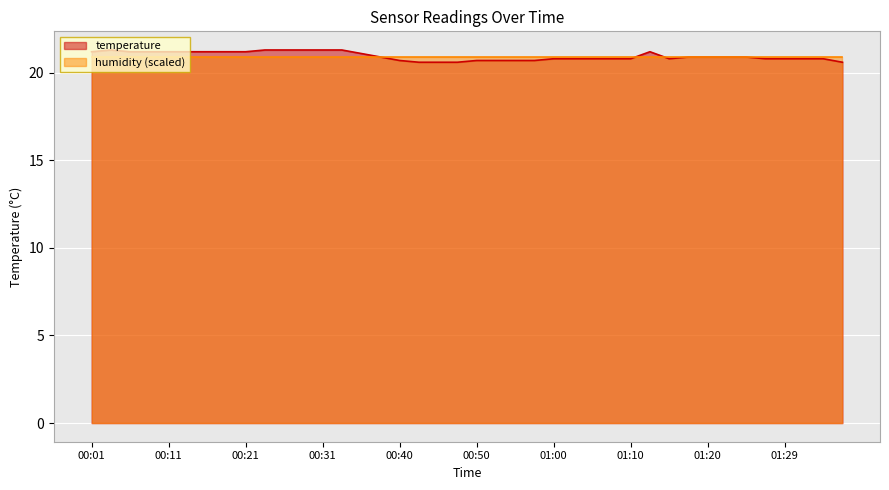

What is the value of the 18th point from the left?

20.6